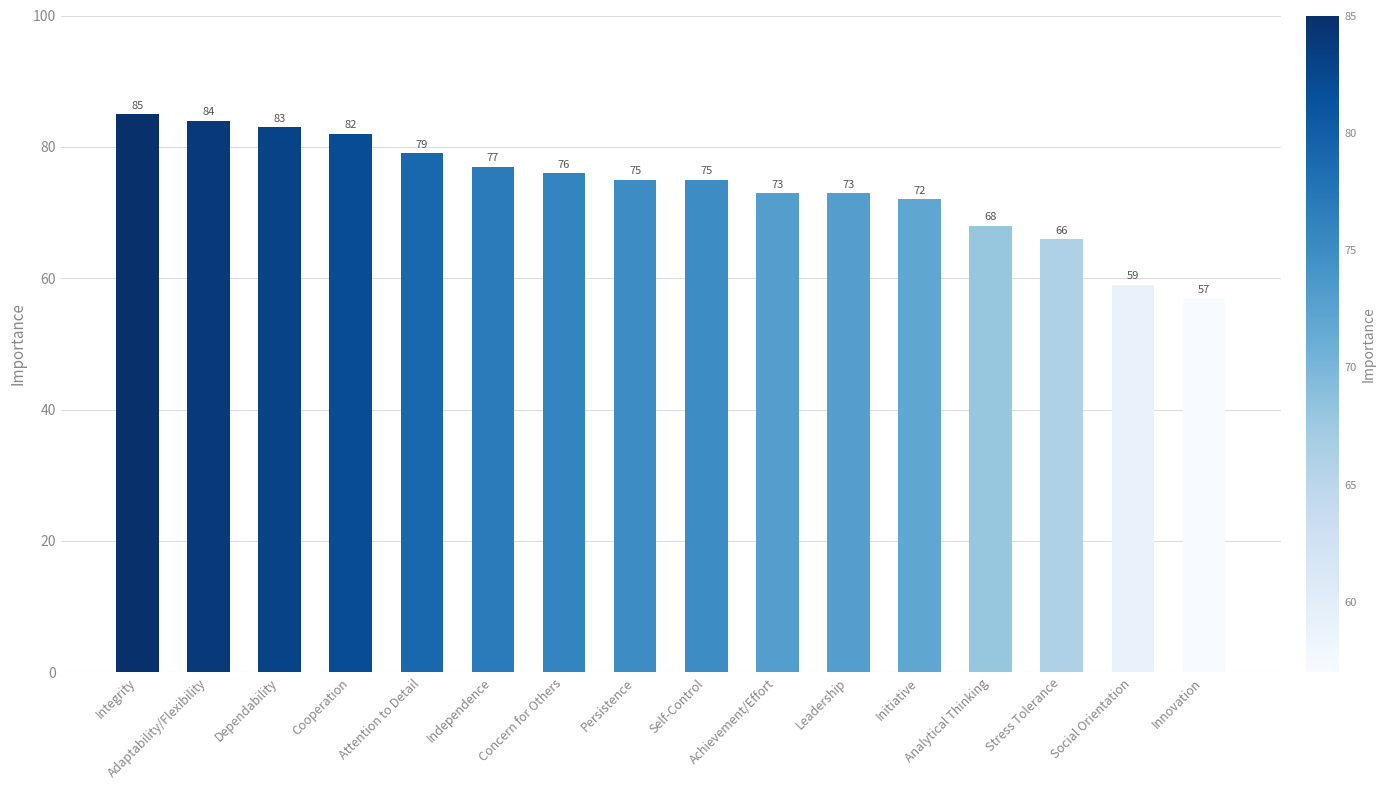

What is the maximum value shown in the chart?

85